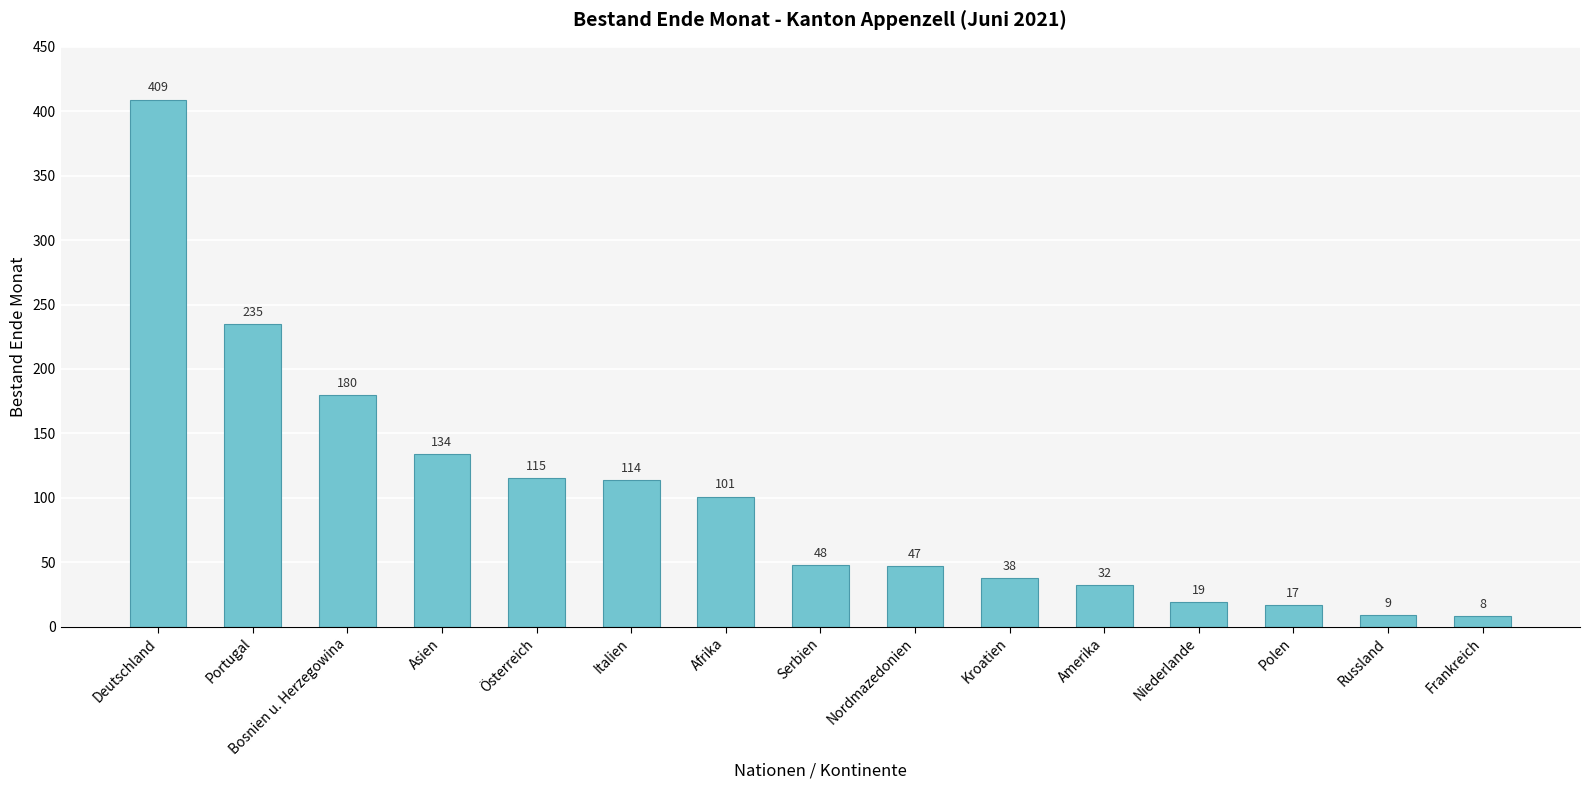

What is the label of the 14th bar from the left?

Russland